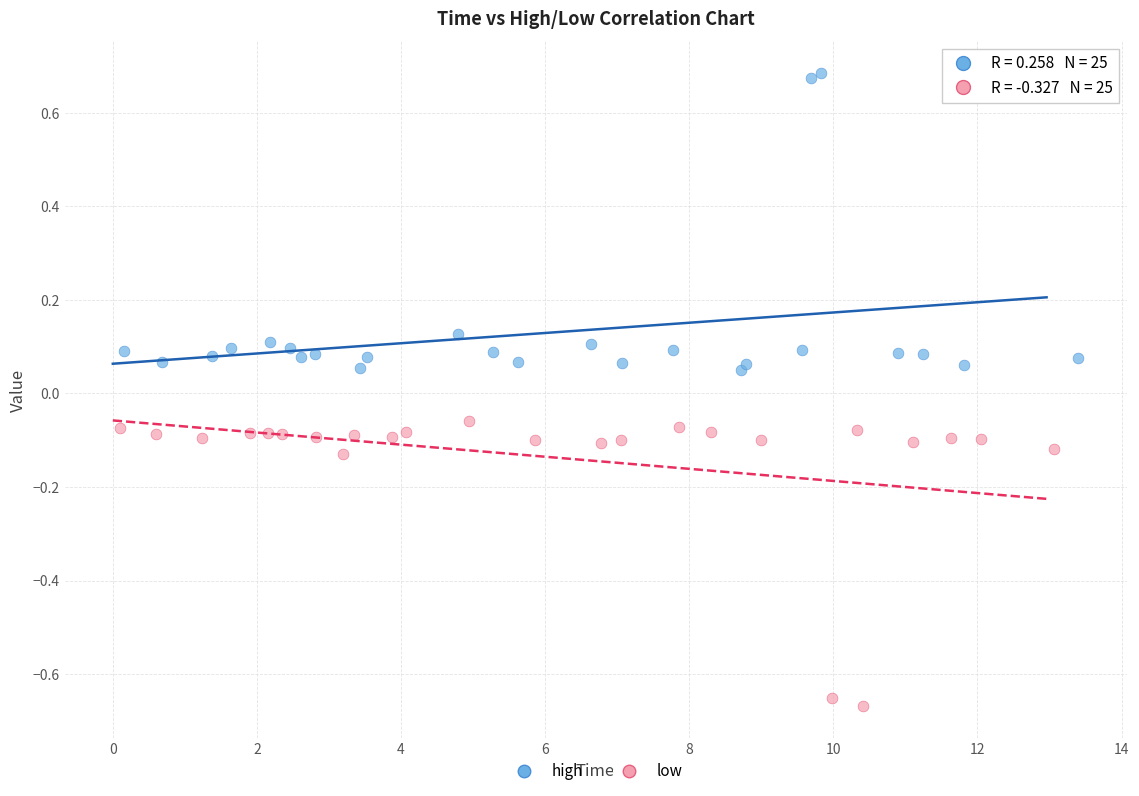

Which series has the widest spread of Y values?

high